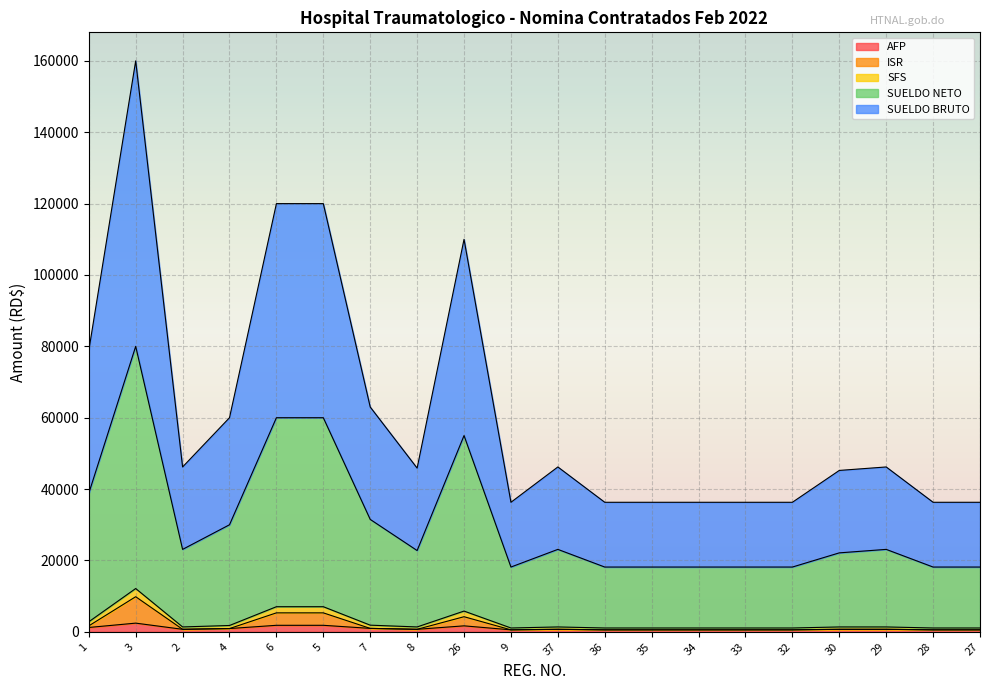

What is the total value across all series at 2?

46200.0